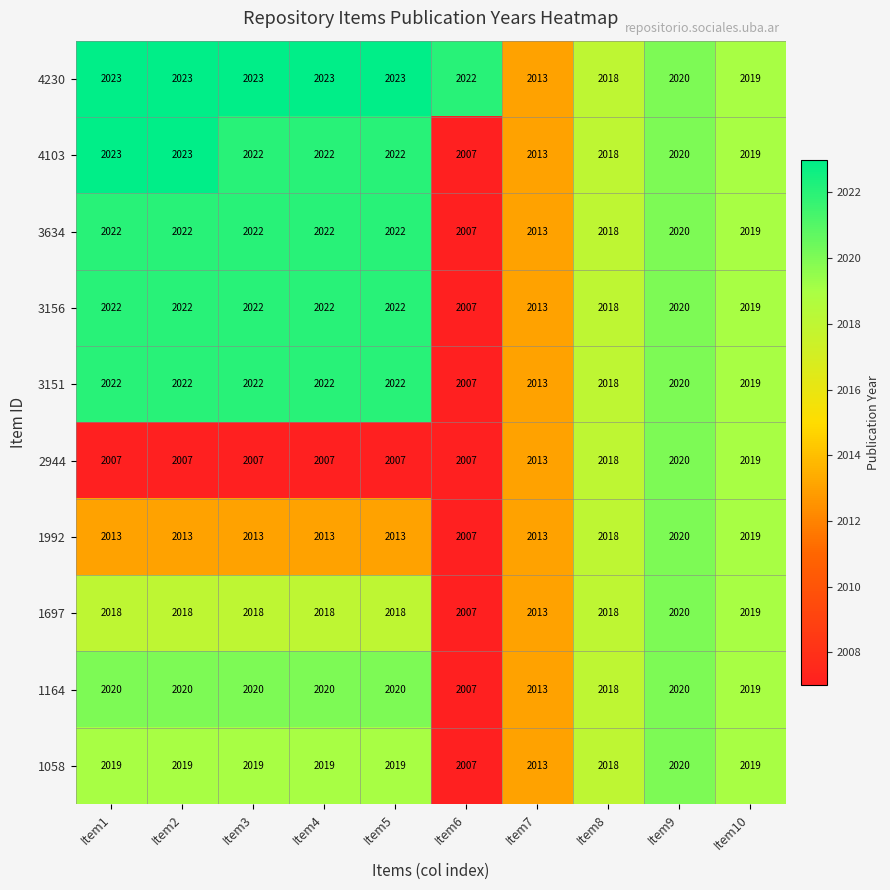

Read the 3151 value at Item8.

2018